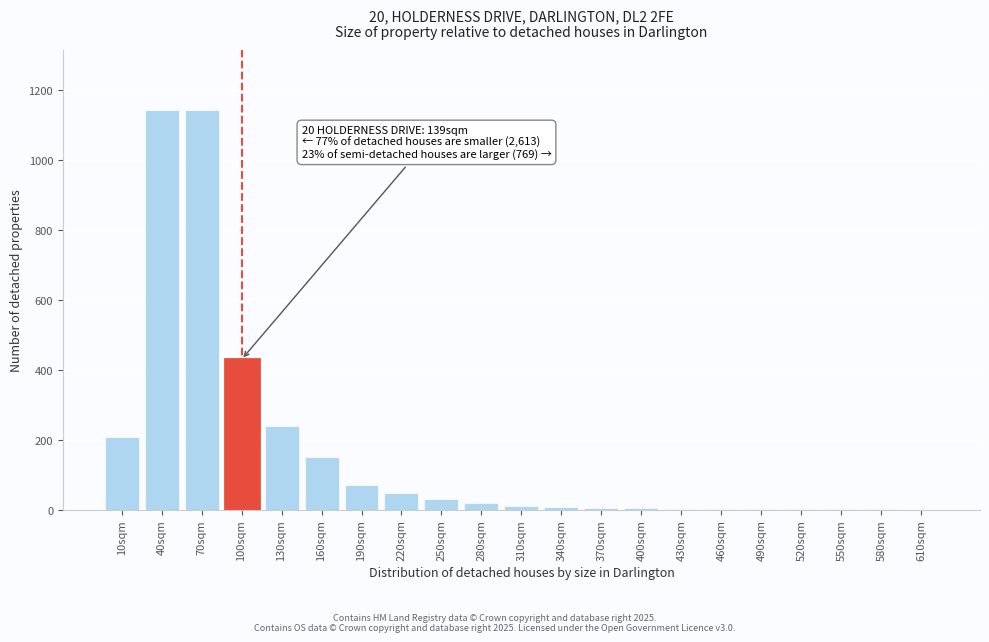

The chart shows a value of 2 at 460sqm. True or false?

True